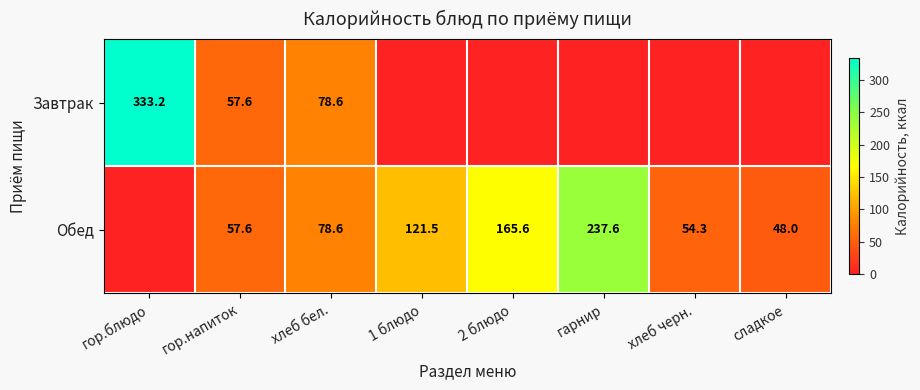

How many distinct data groups are displayed?

2